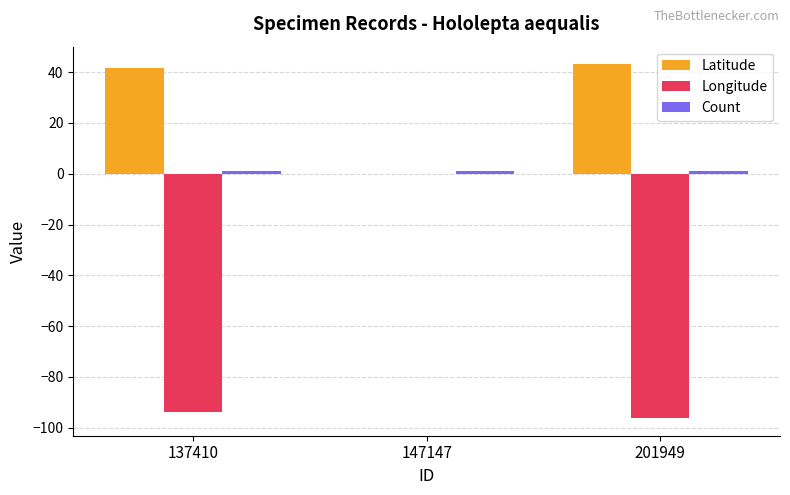

At which label is Longitude closest to -48?

137410